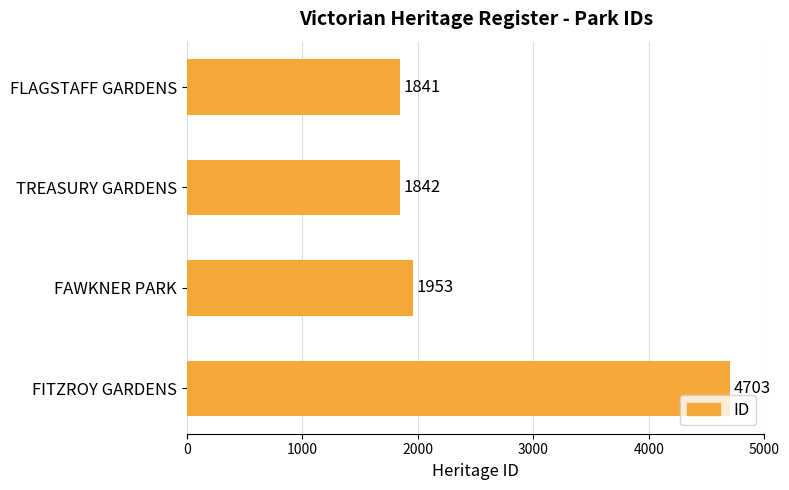

How many data points does each series have?

4